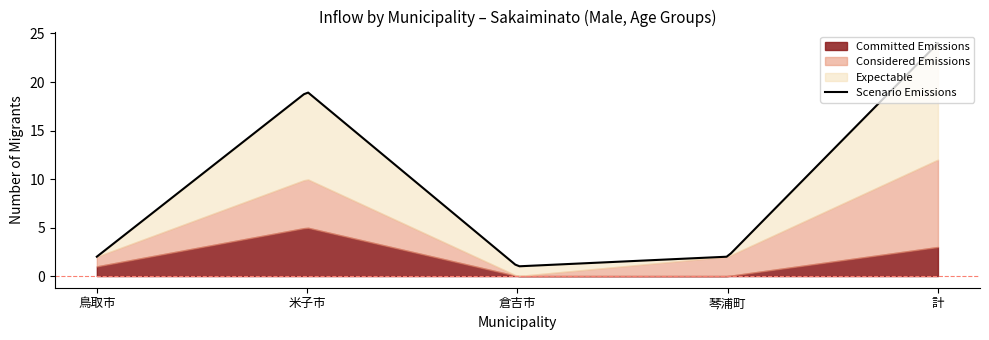

True or false: Scenario Emissions has a value of 3 at 大山町.

False